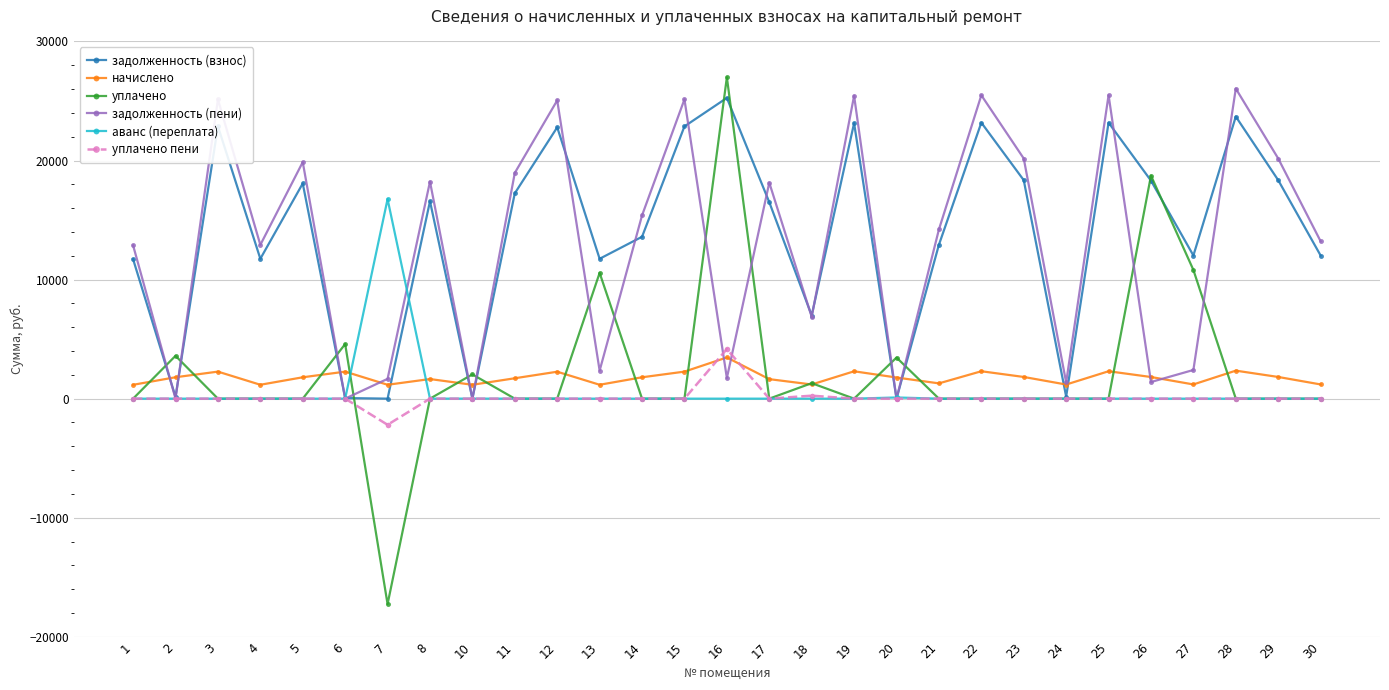

The задолженность (взнос) series shows 49.9 at 6. True or false?

True